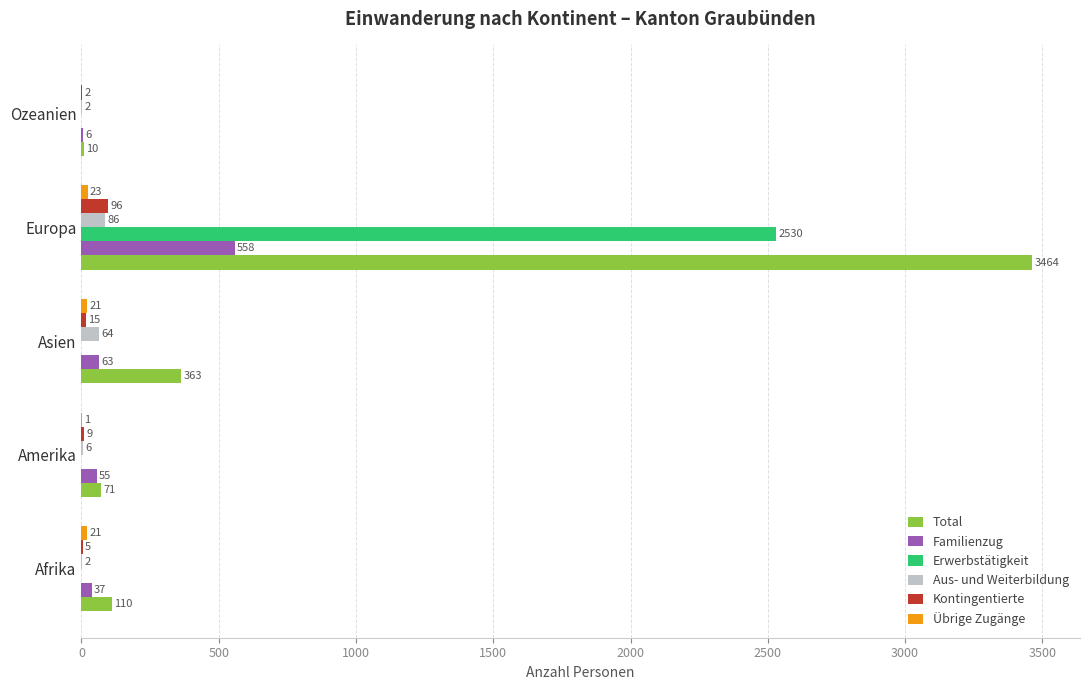

What is the maximum value for Familienzug?

558